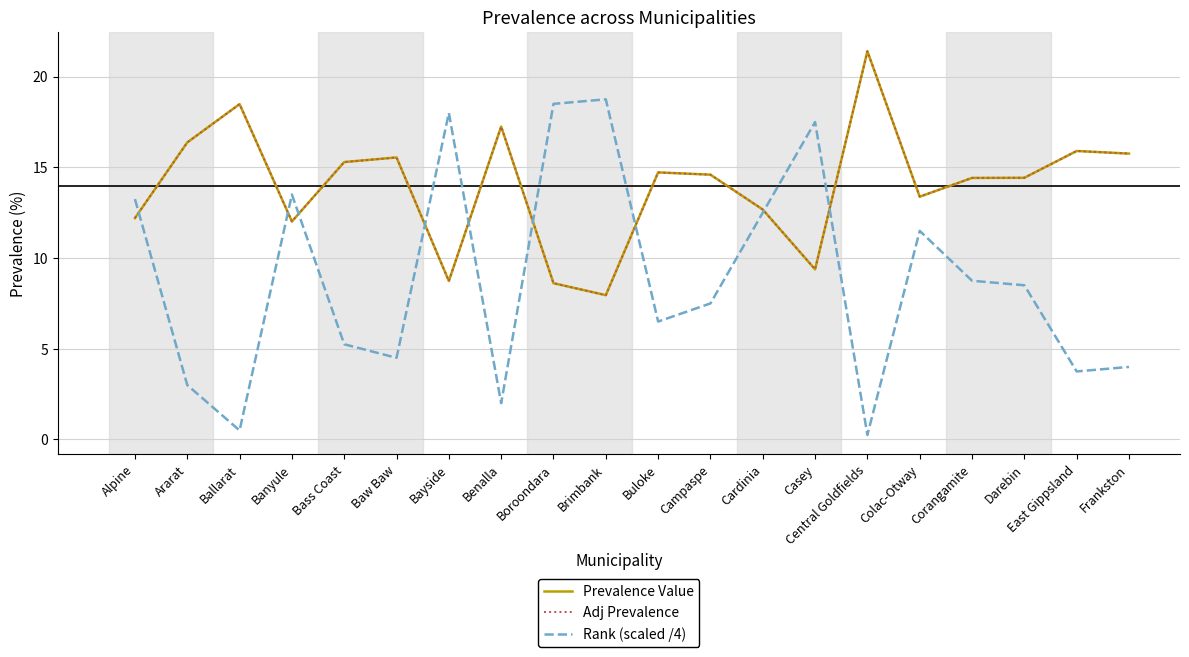

Which series changed the most between Baw Baw and Boroondara?

Rank (scaled /4)